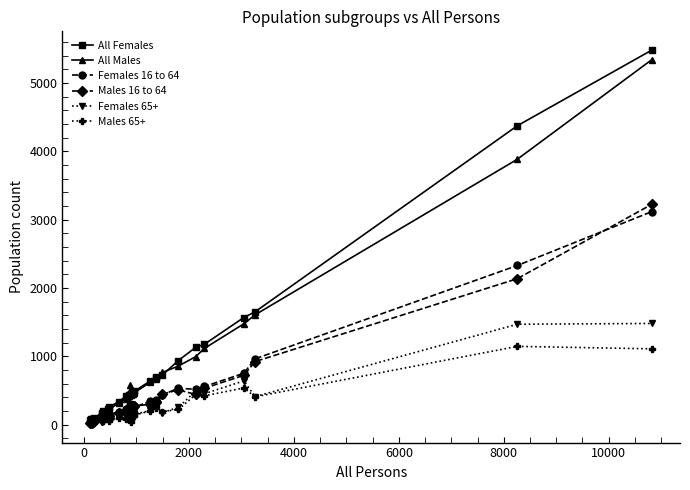

True or false: Males 65+ has more than 0 points higher than both neighbors.

True